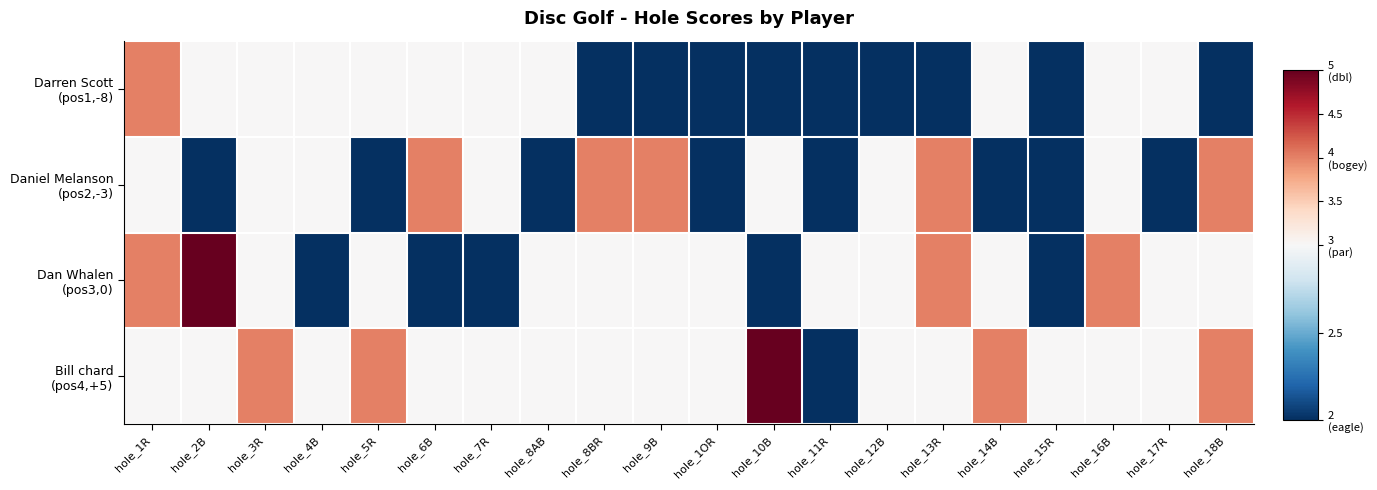

Which series has the largest total across all categories?

Bill chard (pos4,+5)